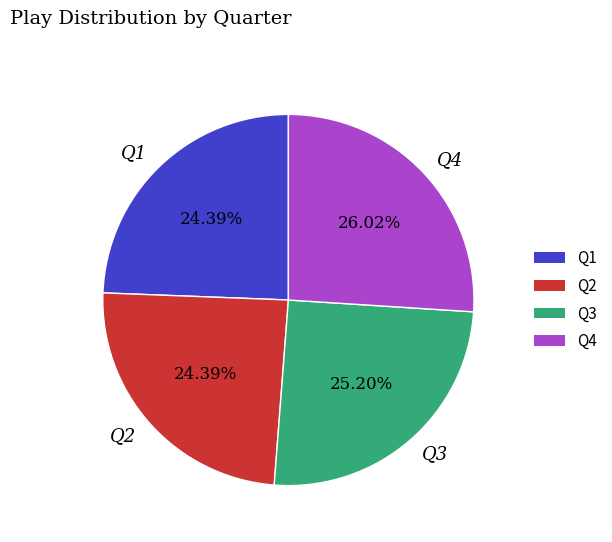

To the nearest percent, what portion does Q1 represent?

24%